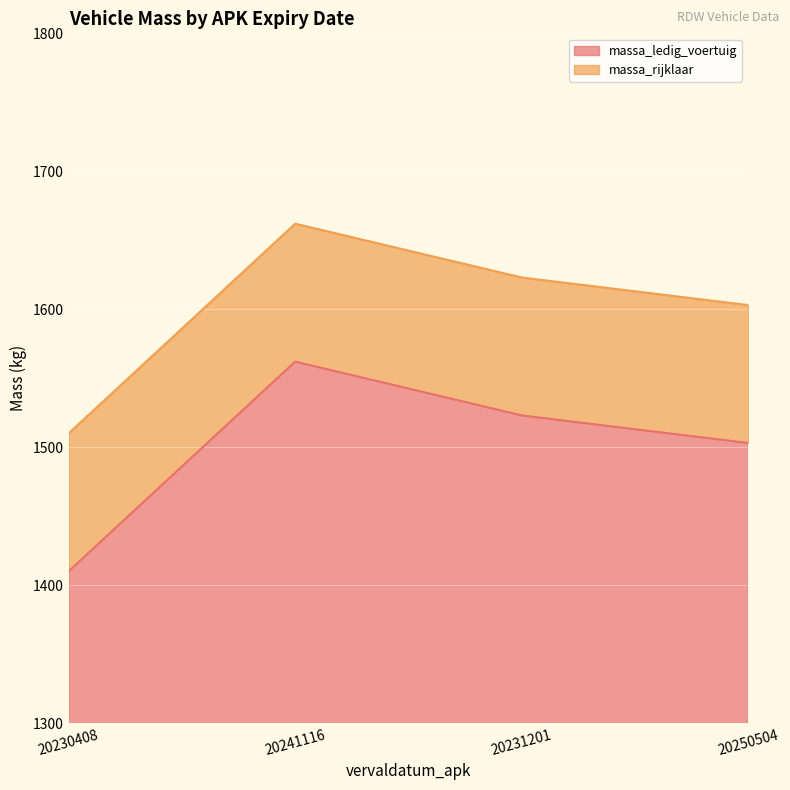

What is the value of the massa_ledig_voertuig point at the 3rd from the left?

1523